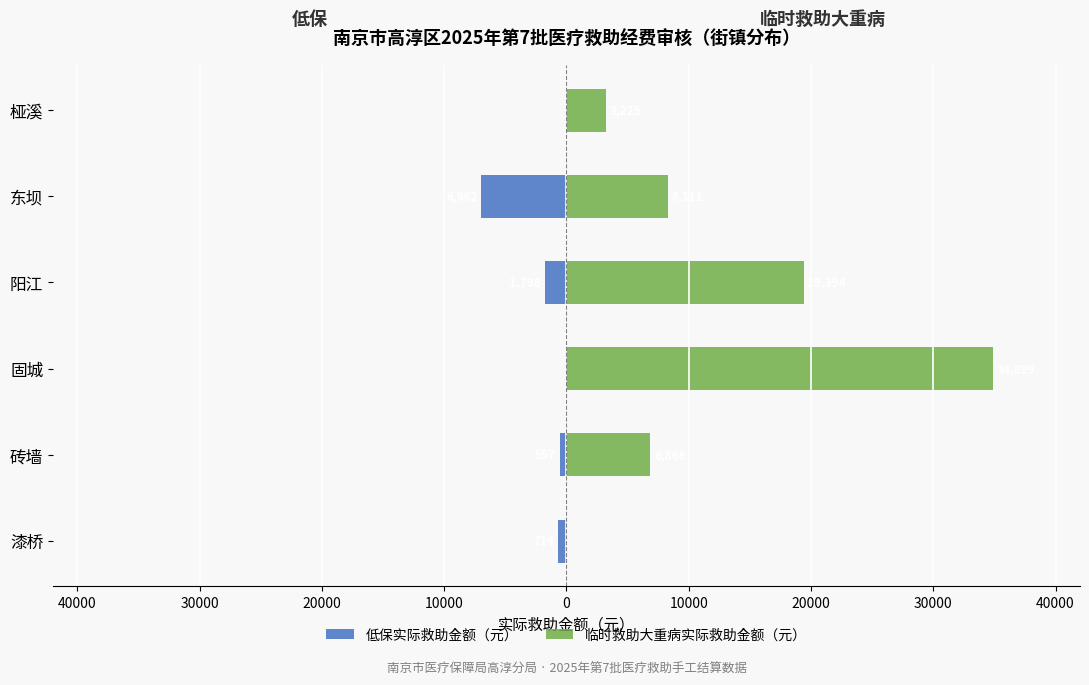

What is the greatest value displayed?

34899.4